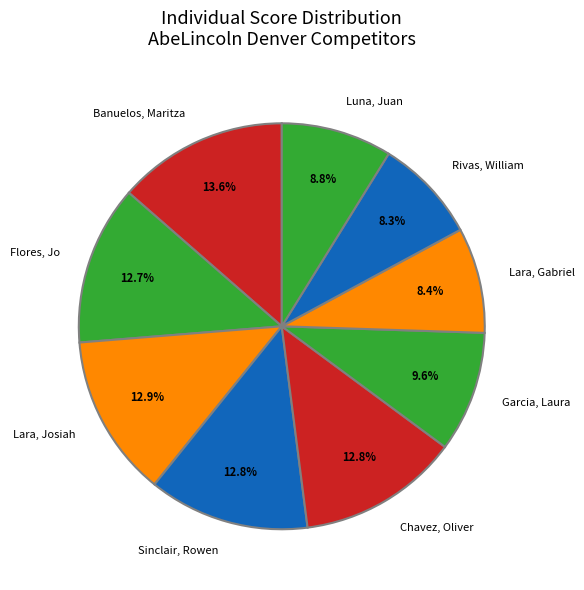

Does any single category account for the majority?

No